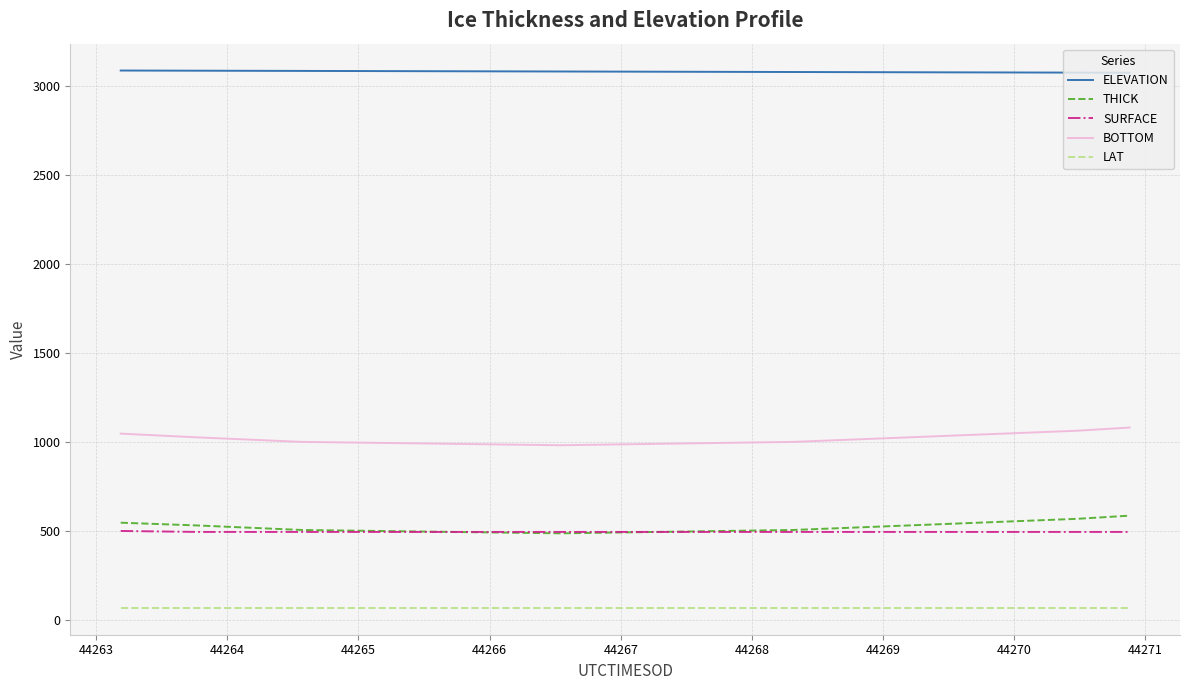

True or false: BOTTOM and SURFACE intersect in this chart.

False